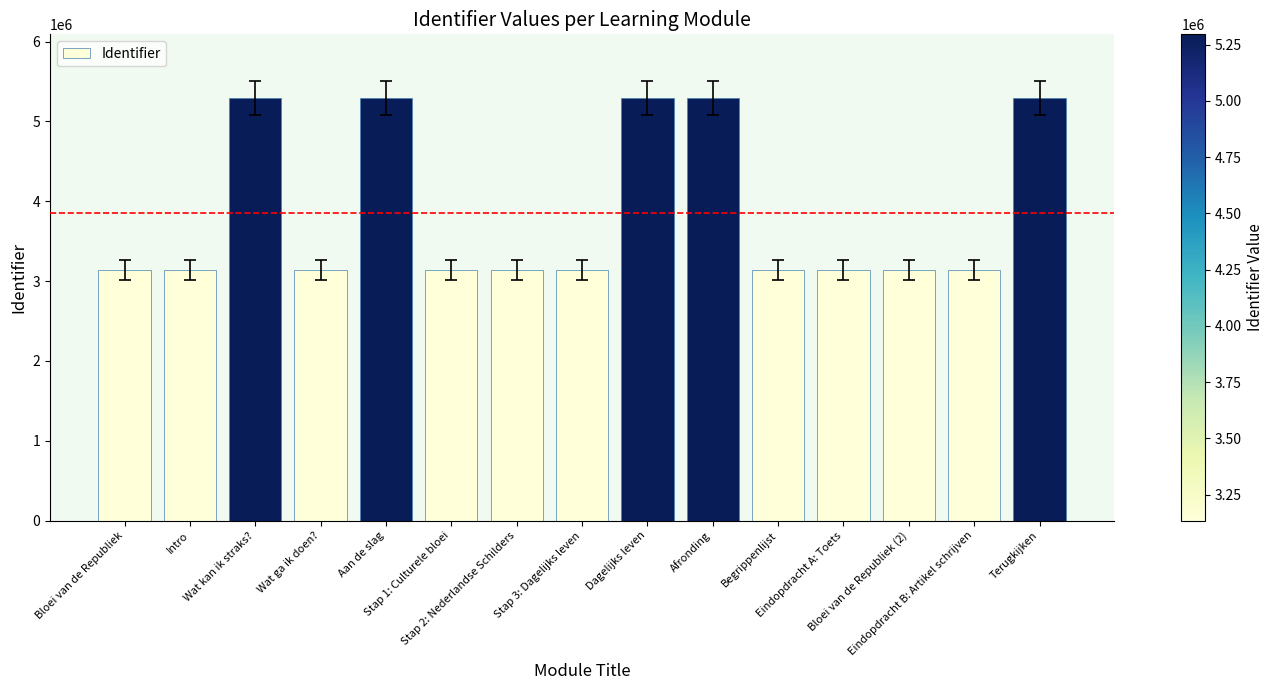

True or false: the data shows 9378297 at Aan de slag.

False